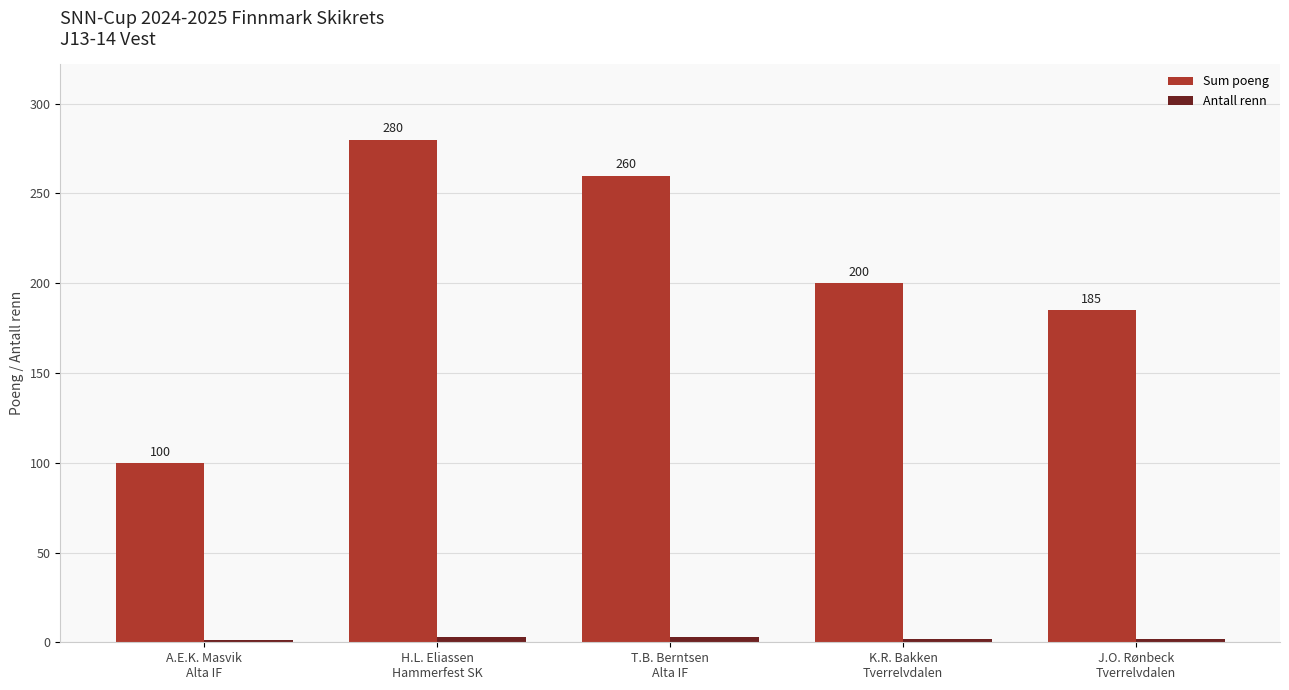

What position from the left is T.B. Berntsen
Alta IF?

3